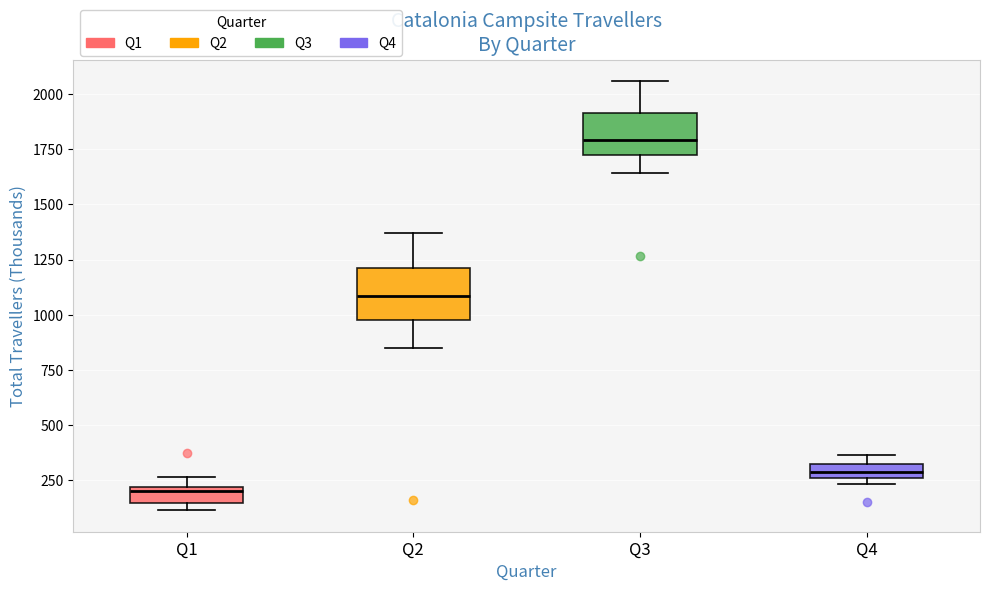

Which box has the highest median line?

Q3